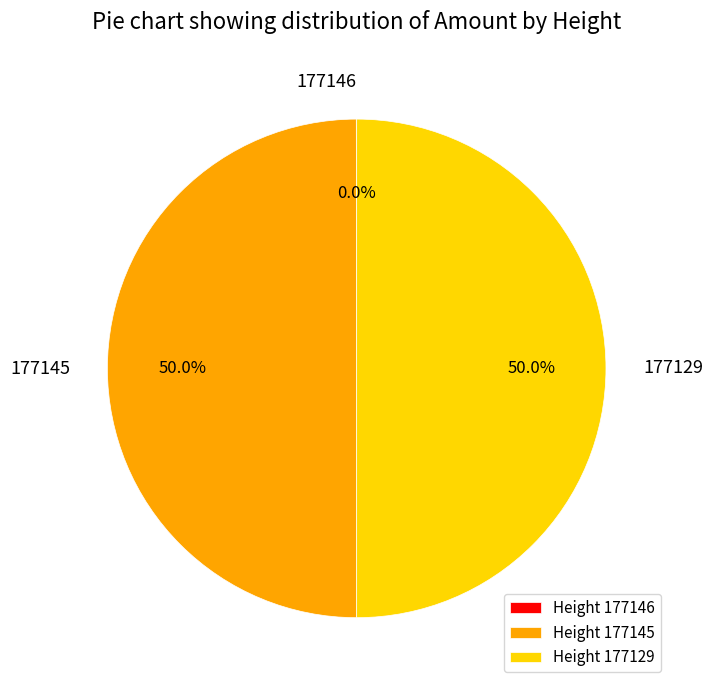

What percentage is NOT represented by 177145?

50.0%